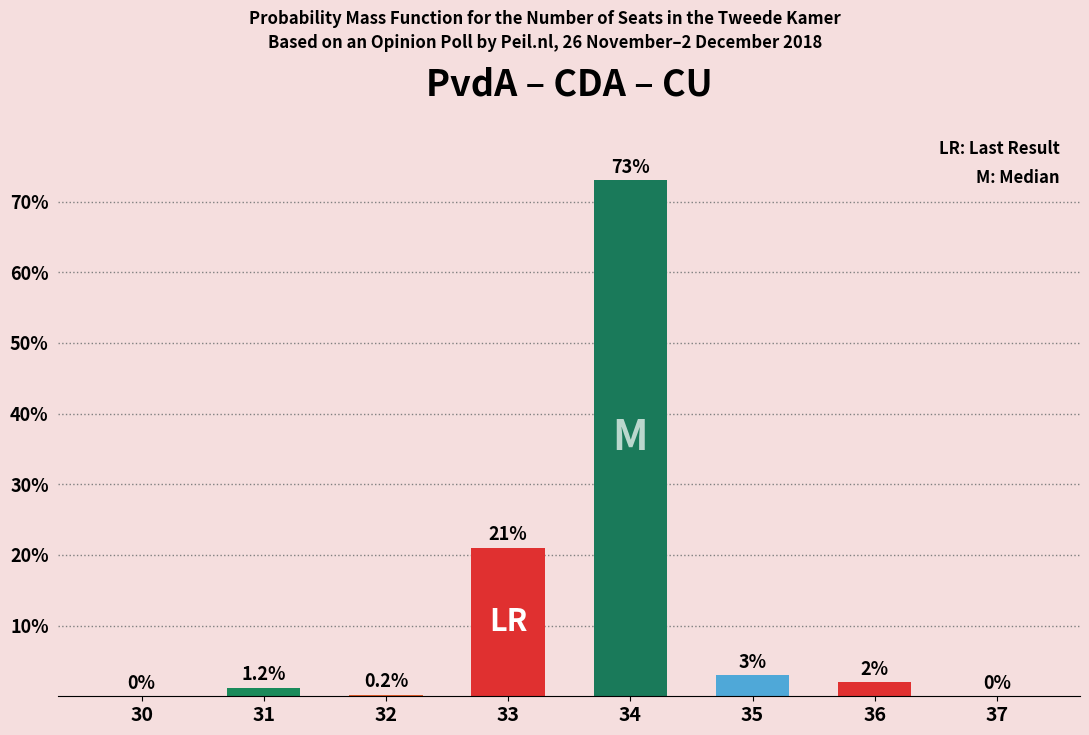

Are the bars grouped side by side (vs. stacked)?

No